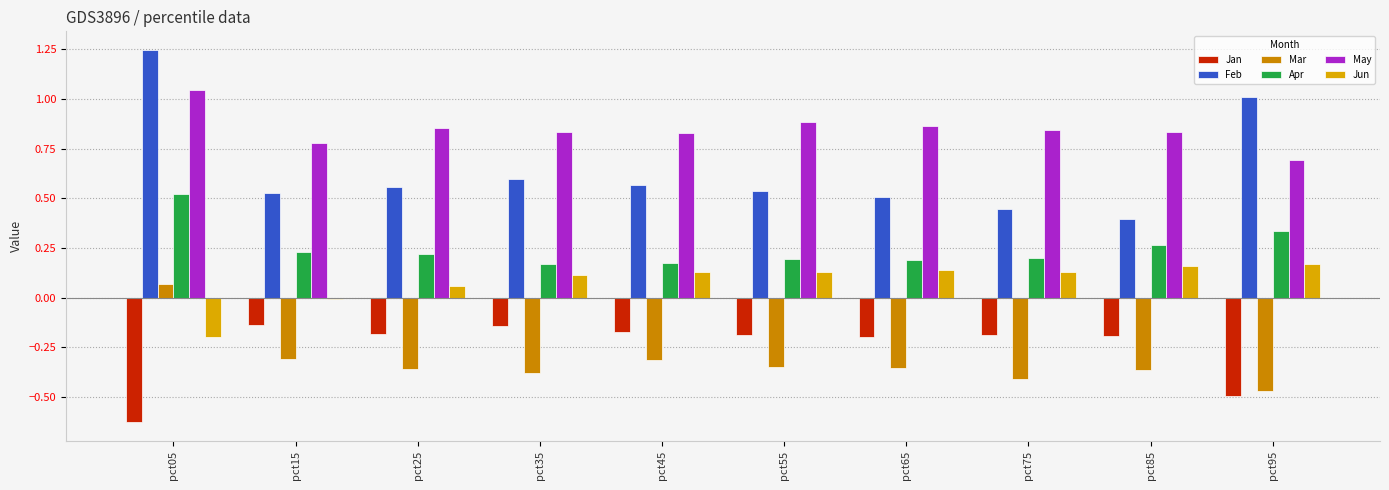

What is the sum of all Feb values?

6.4